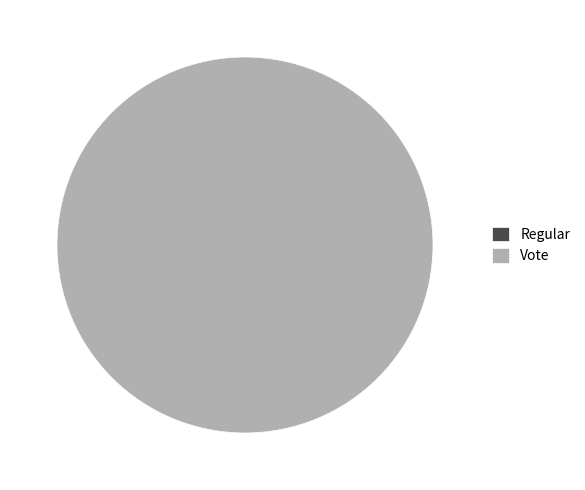

Rank the categories by value from highest to lowest.

Vote, Regular